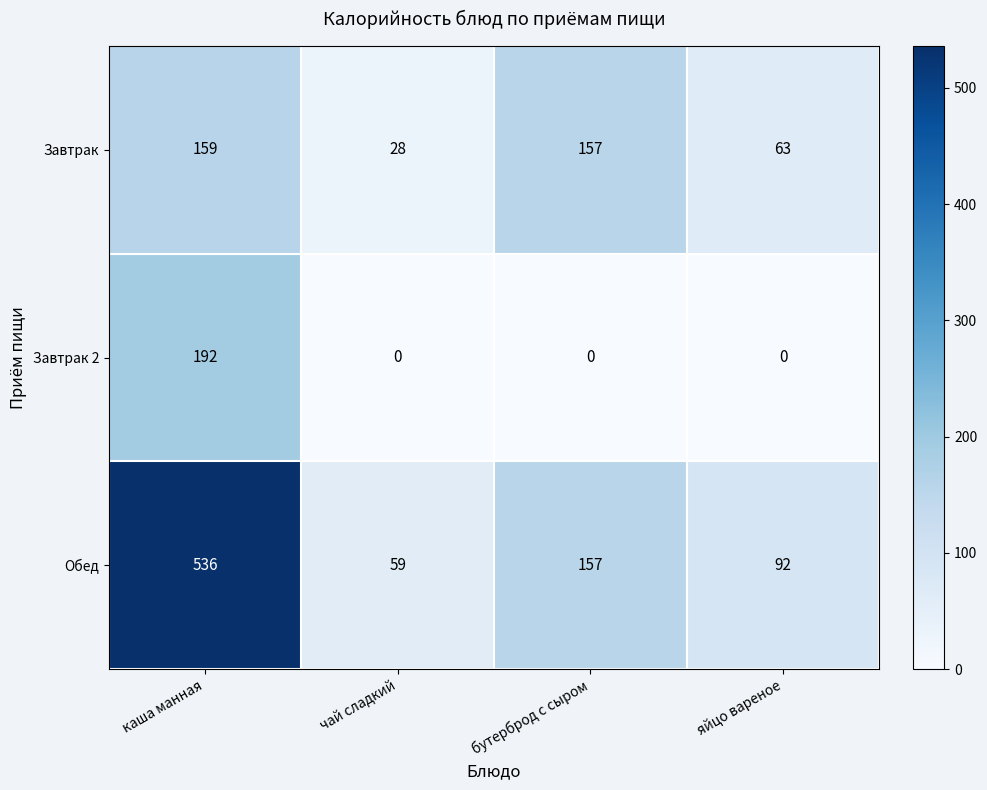

Reading left to right, extract all data points from this chart.

Завтрак: 159	28	157	63
Завтрак 2: 192	0	0	0
Обед: 536	59	157	92